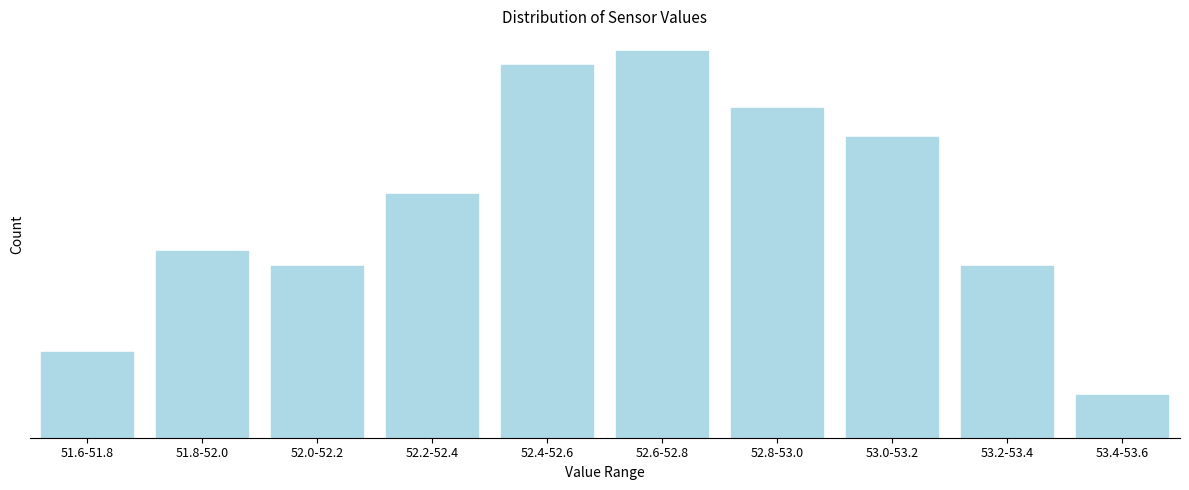

Are the bars horizontal?

No